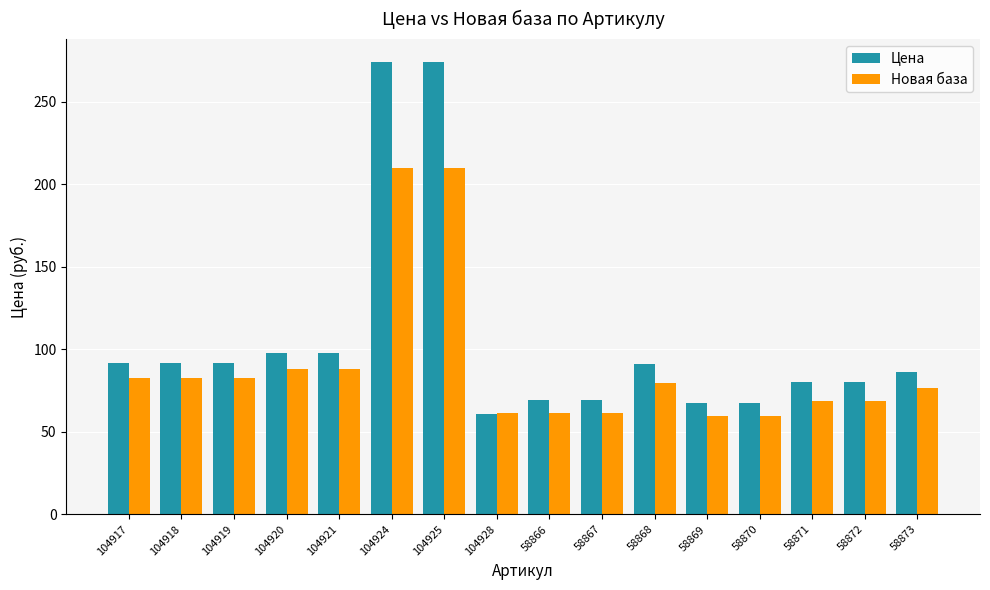

Rank the series by their average value, from highest to lowest.

Цена, Новая база